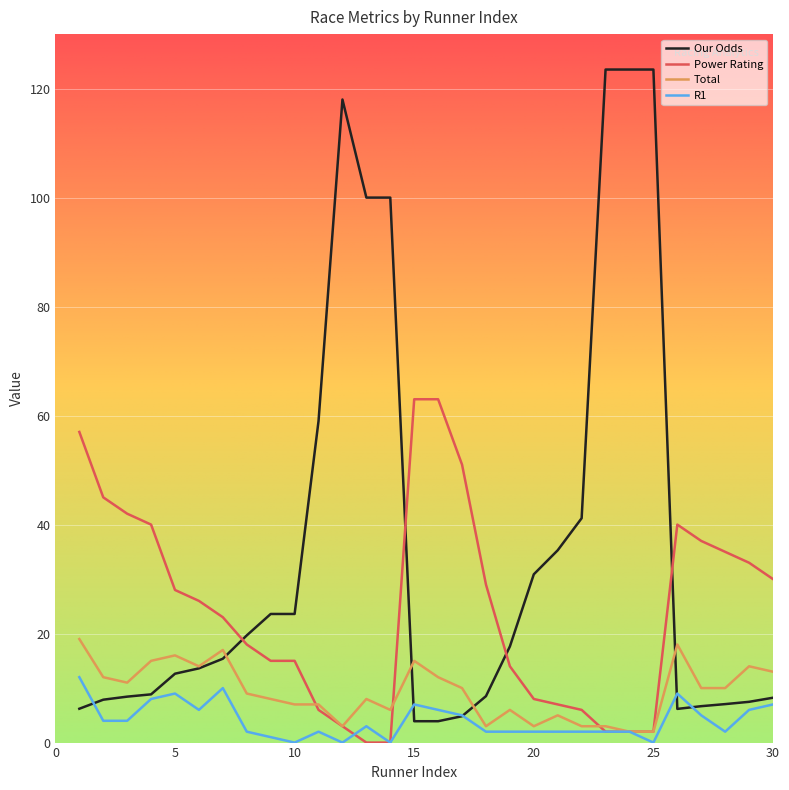

True or false: Power Rating has more than 0 points higher than both neighbors.

True